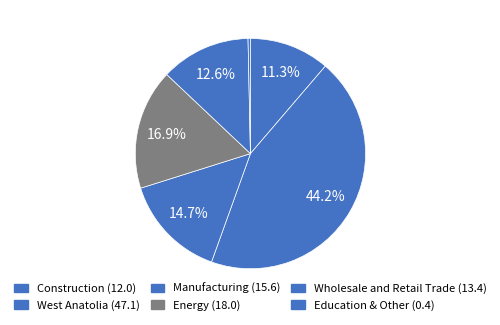

How many segments does this pie chart have?

6